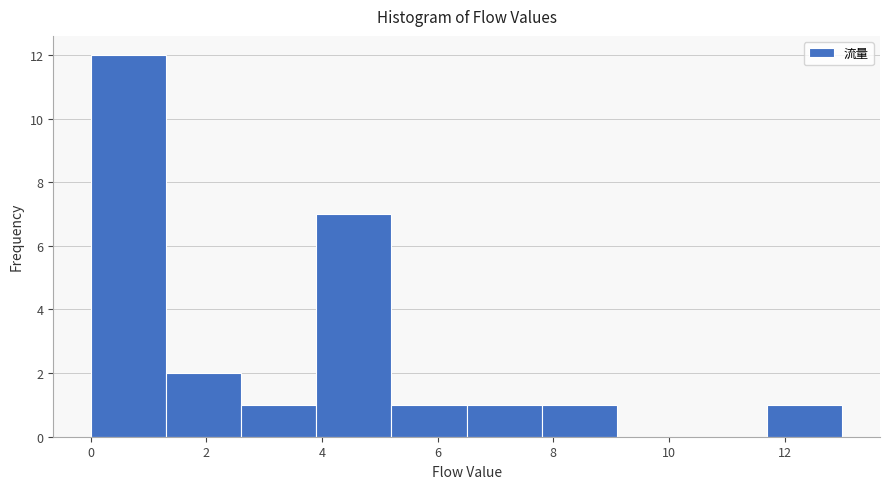

Over which range of the x-axis is the bar tallest?

0.0 to 1.3